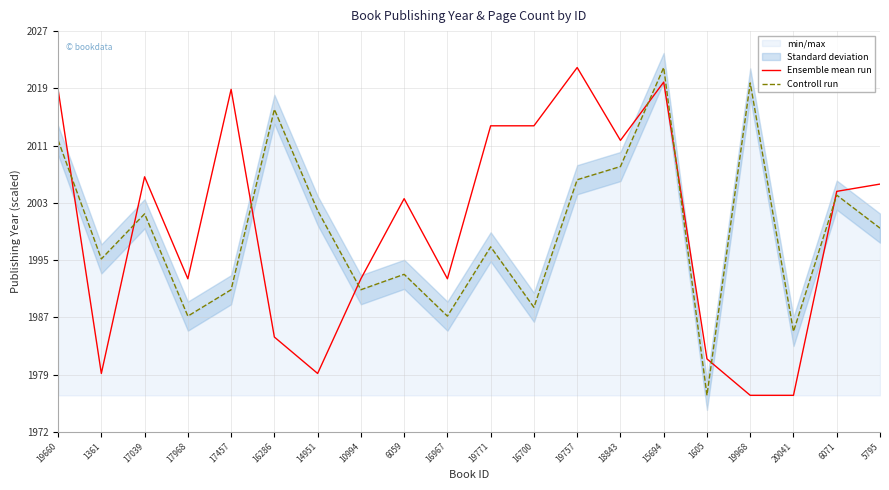

How many values in the Ensemble mean run series exceed 2005?

9